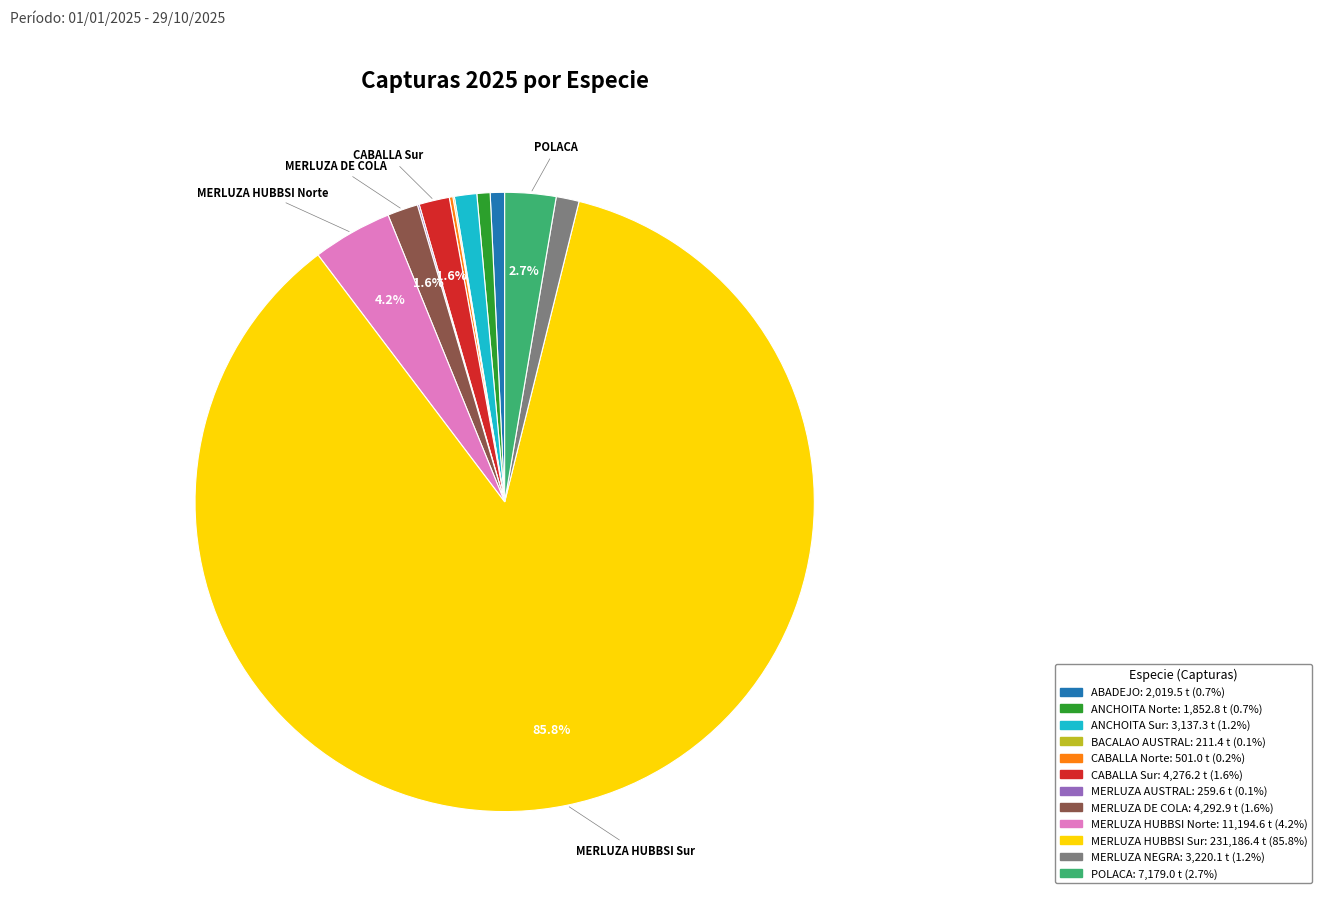

Which slice is the largest?

MERLUZA HUBBSI Sur